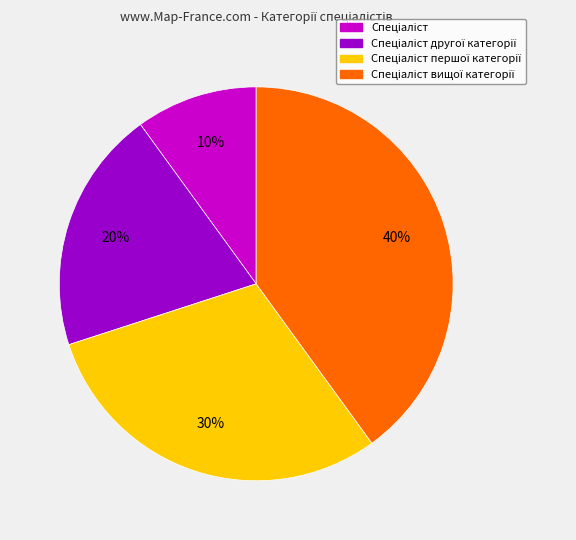

To the nearest percent, what is the difference between the largest and smallest slice percentages?

30%